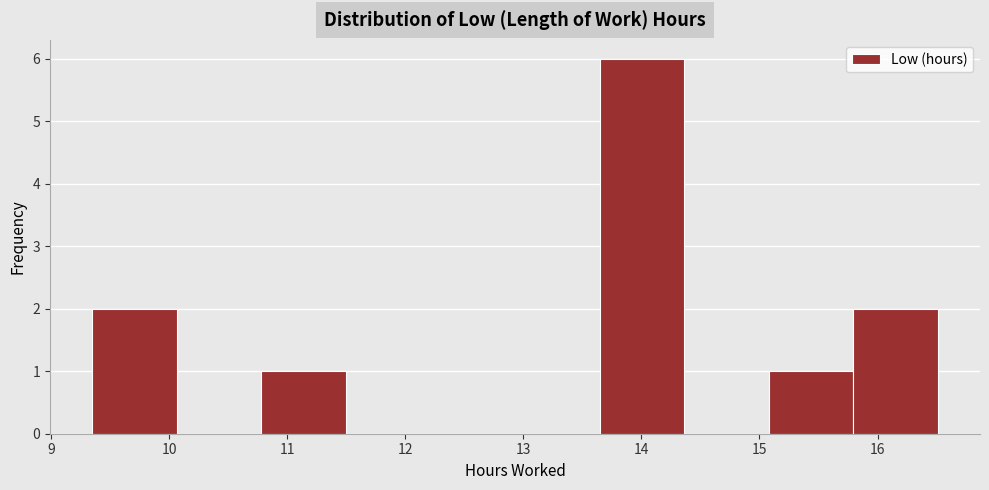

Which range on the x-axis has the tallest bar?

13.6 to 14.4